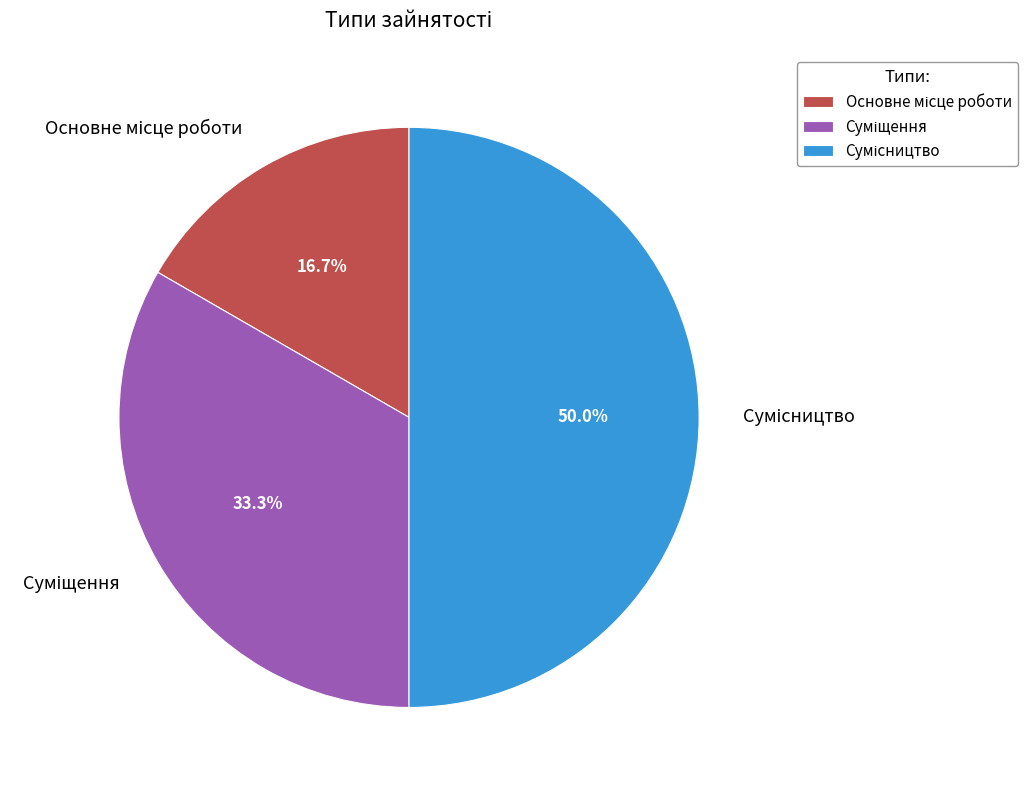

Count the number of slices in the pie.

3